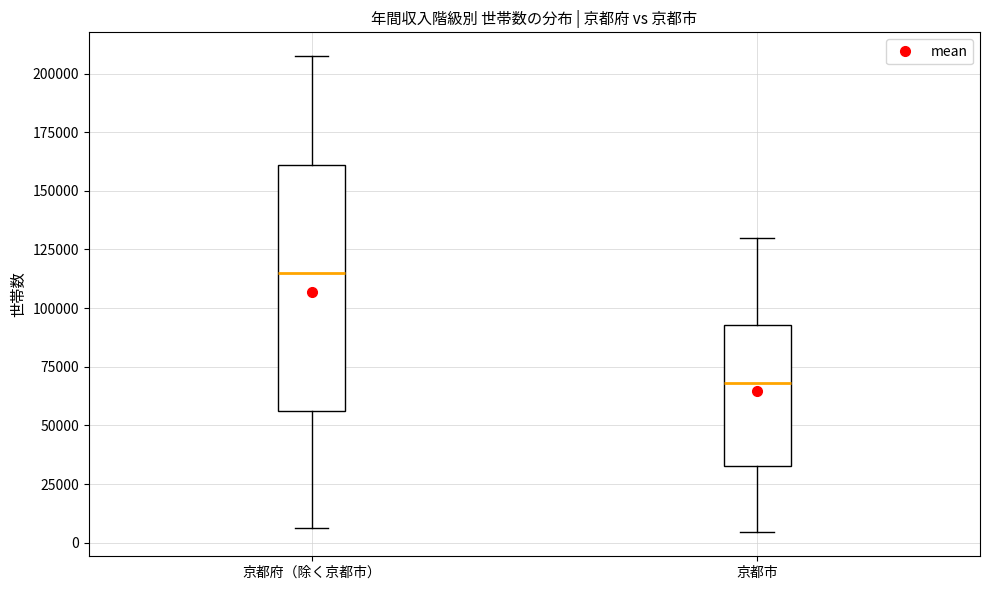

Reading left to right, read every box against the y-axis: the position of its median line, the range the box covers, and the ends of its whiskers. The values are not printed on the chart, so give them approximately, as read against the axis.

京都府（除く京都市）: median 115000, box 55000 to 160000, whiskers 5000 to 205000
京都市: median 70000, box 35000 to 95000, whiskers 5000 to 130000